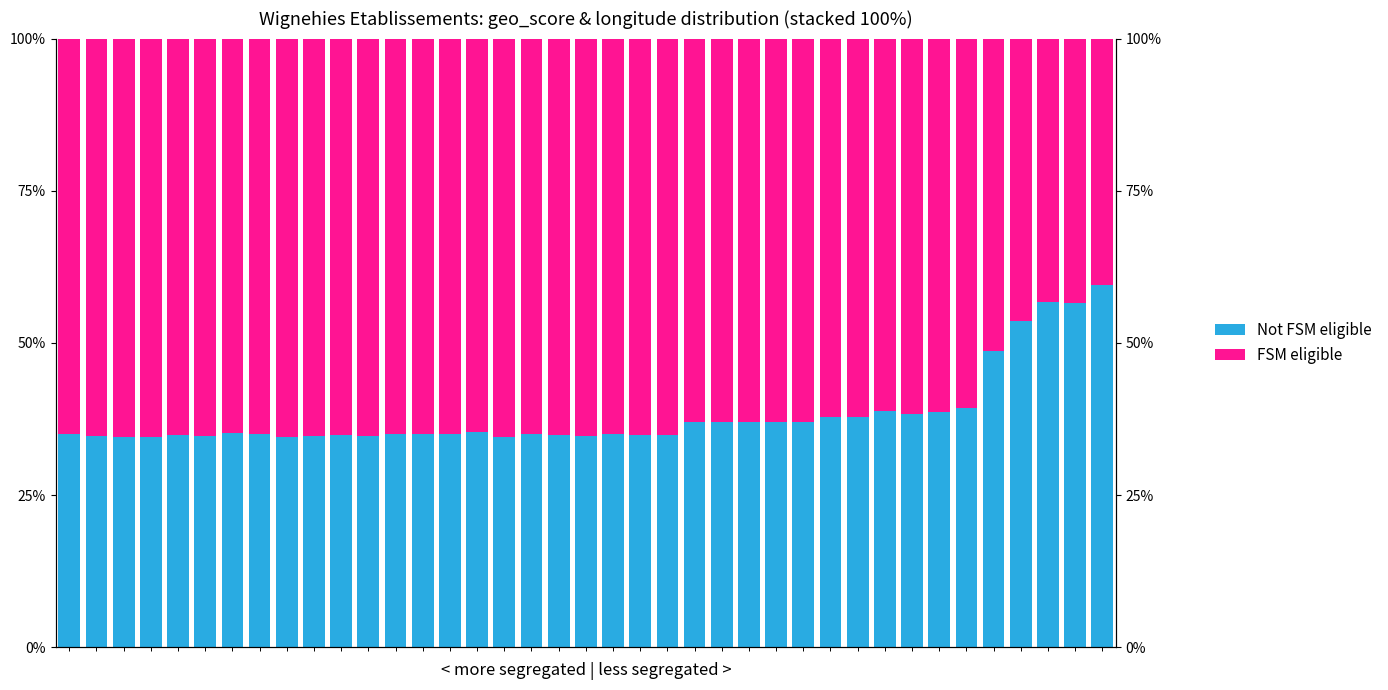

What is the value of the FSM eligible bar at the 20th from the left?

65.3